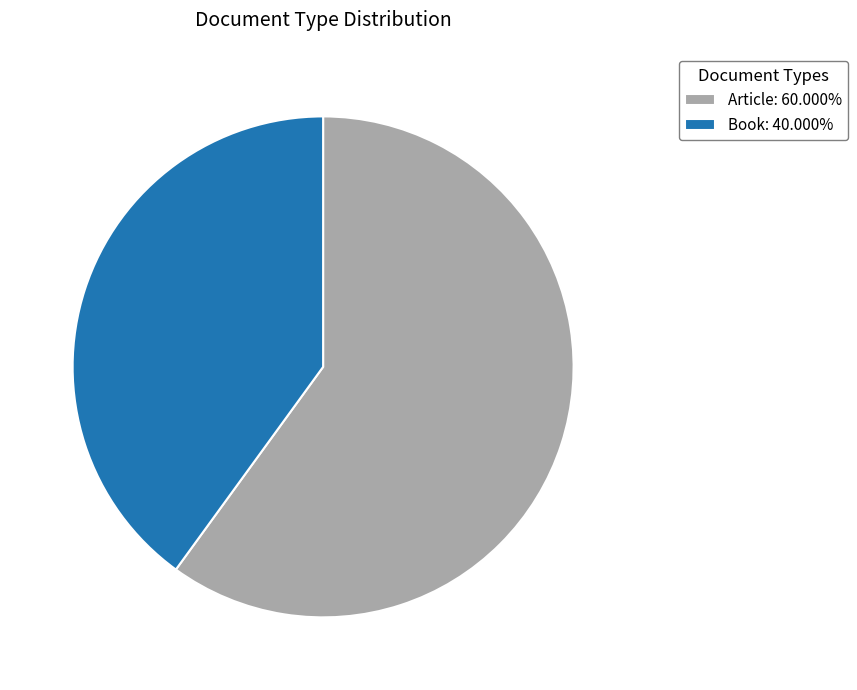

Is the sum of Book and Article greater than half?

Yes